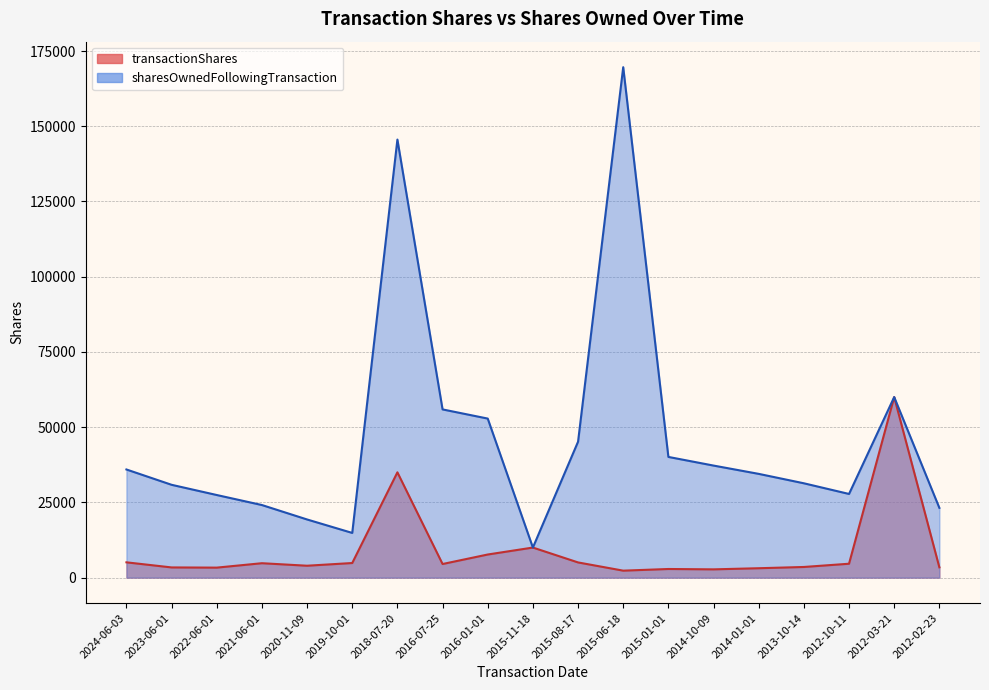

True or false: transactionShares has a value of 5257 at 2013-10-14.

False